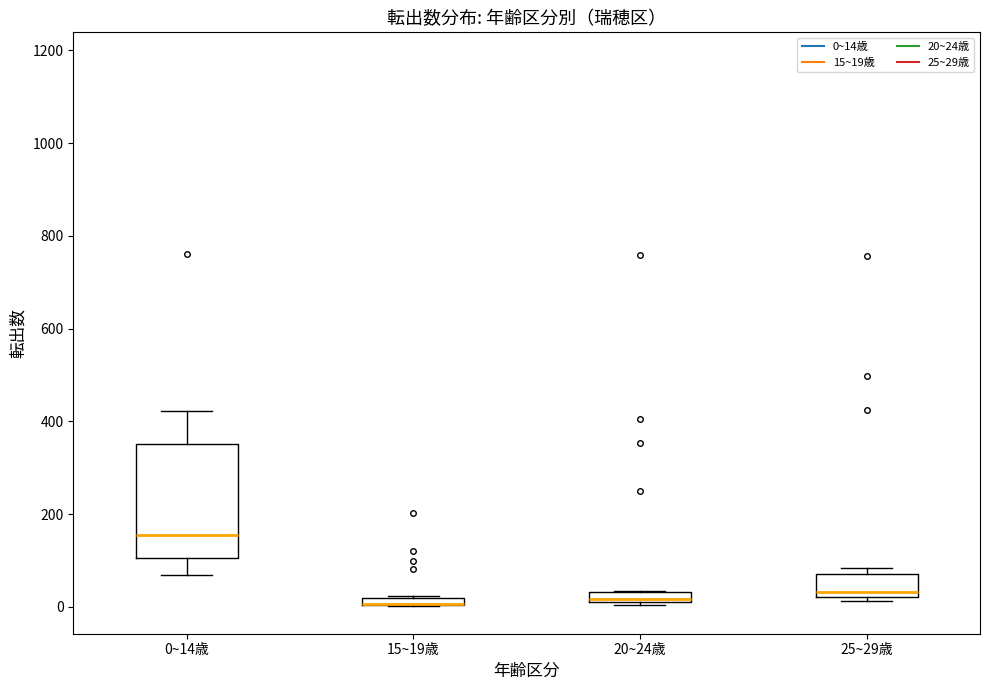

Where is the lower edge of the box for 25~29歳 on the y-axis? The values are not printed on the chart, so give them approximately, as read against the axis.

20